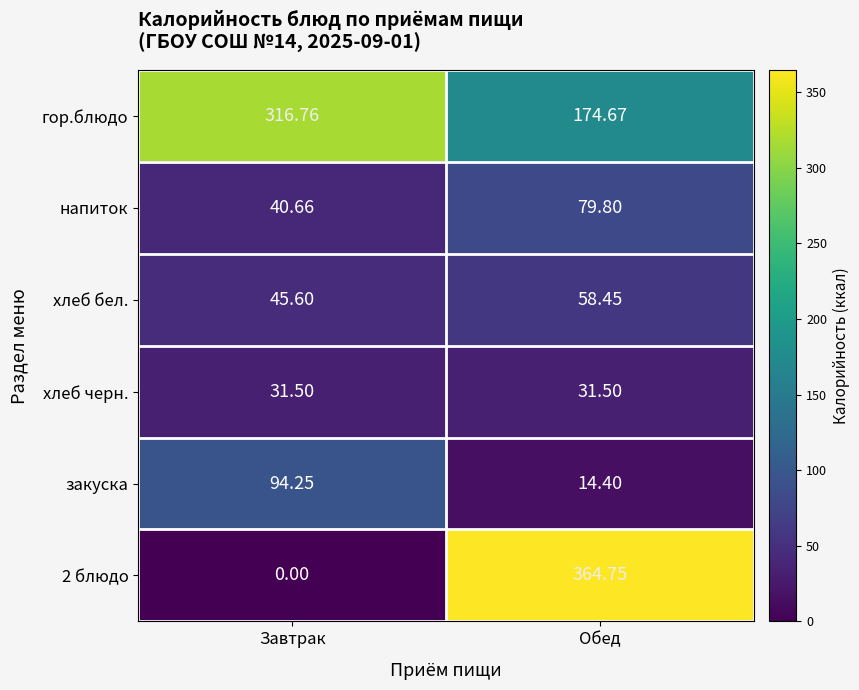

At which label does напиток reach its minimum?

Завтрак